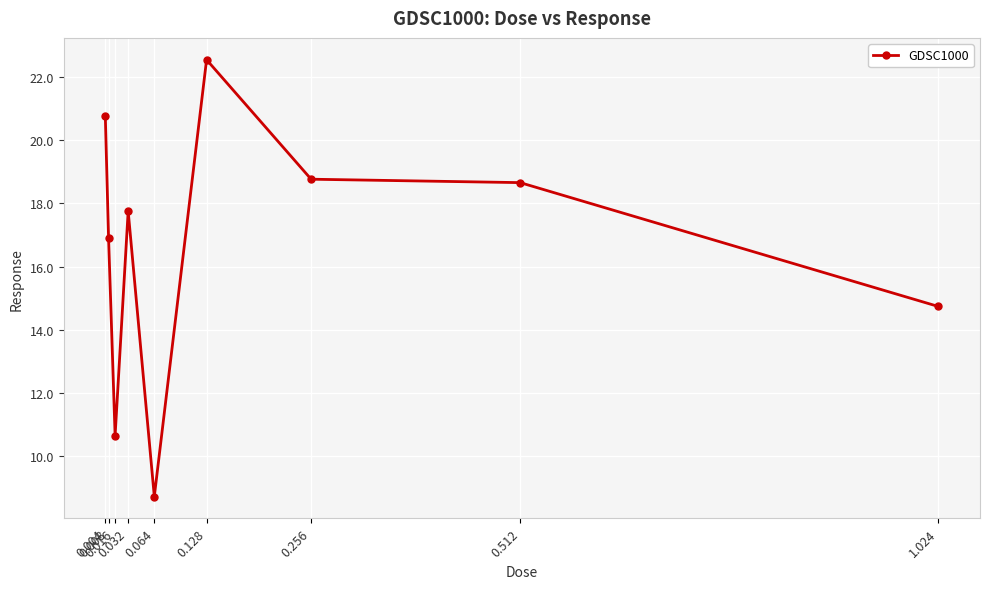

Which has a higher value, 0.008 or 0.512?

0.512